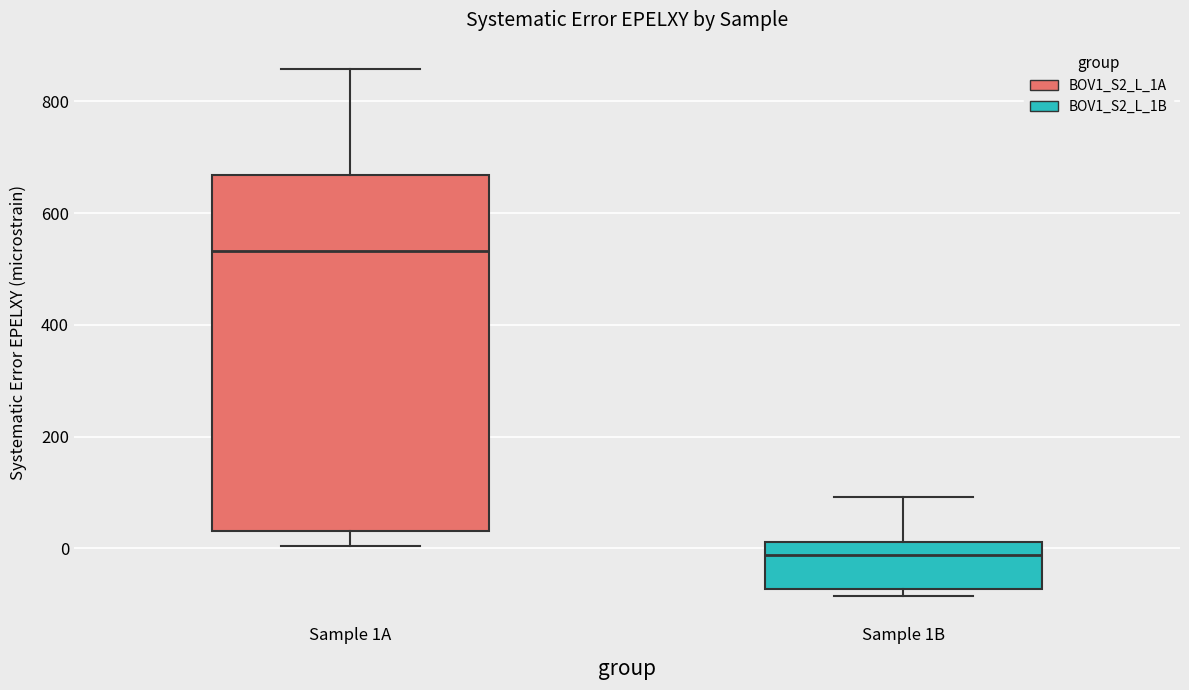

Which box is the tallest, from its lower edge to its upper edge?

Sample 1A